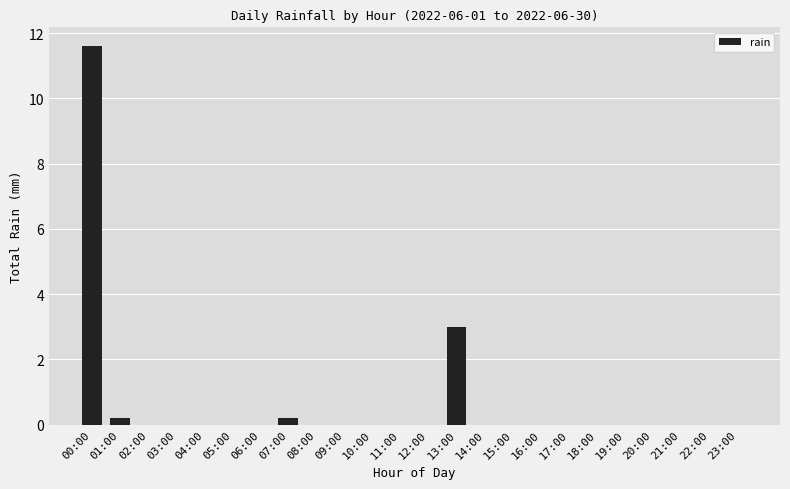

Between 00:00 and 08:00, which is larger?

00:00